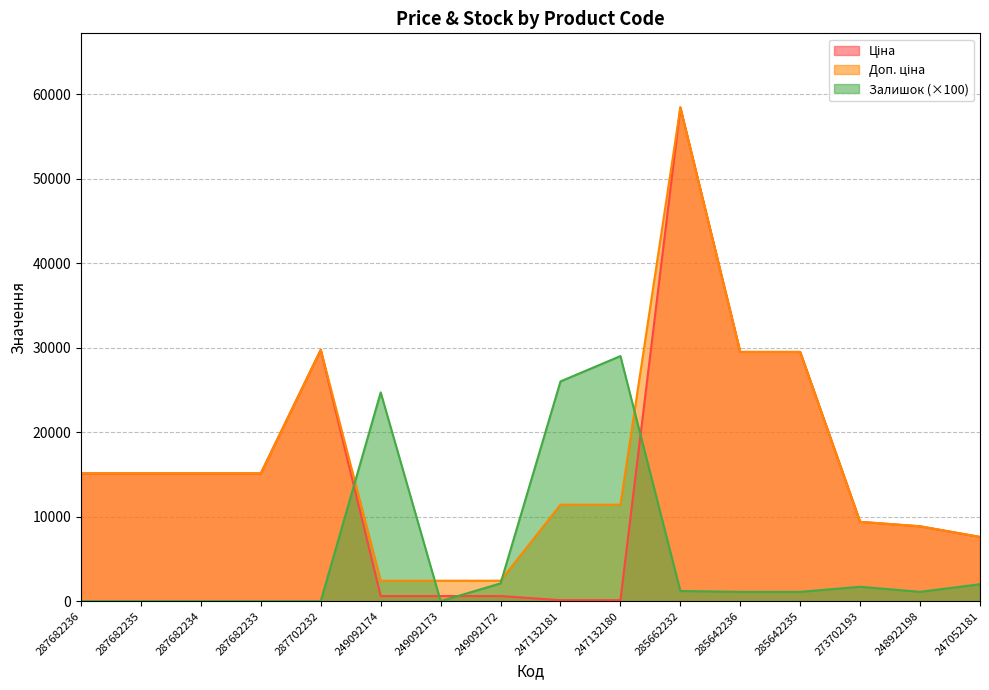

Reading left to right, extract all data points from this chart.

Ціна: 15120.0	15120.0	15120.0	15120.0	29747.2	603.7	603.7	603.7	114.1	114.1	58426.5	29491.5	29491.5	9384.0	8856.7	7596.5
Доп. ціна: 15120.0	15120.0	15120.0	15120.0	29747.2	2414.8	2414.8	2414.8	11410.0	11410.0	58426.5	29491.5	29491.5	9384.0	8856.7	7596.5
Залишок: 0.0	0.0	0.0	0.0	0.0	24700.0	0.0	2100.0	26000.0	29000.0	1200.0	1100.0	1100.0	1700.0	1100.0	2000.0